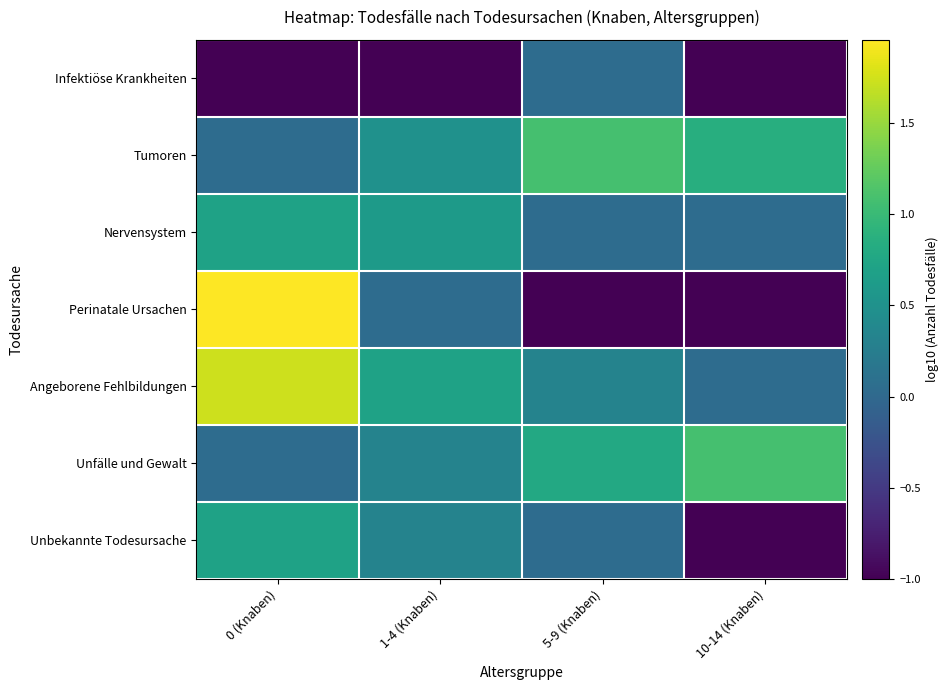

At how many categories does at least one series exceed 1?

3